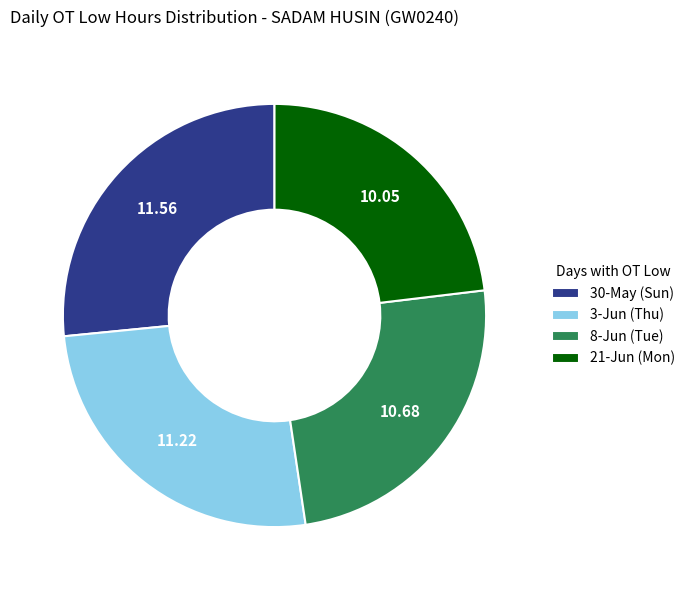

Does 21-Jun (Mon) account for over 50% of the chart?

No